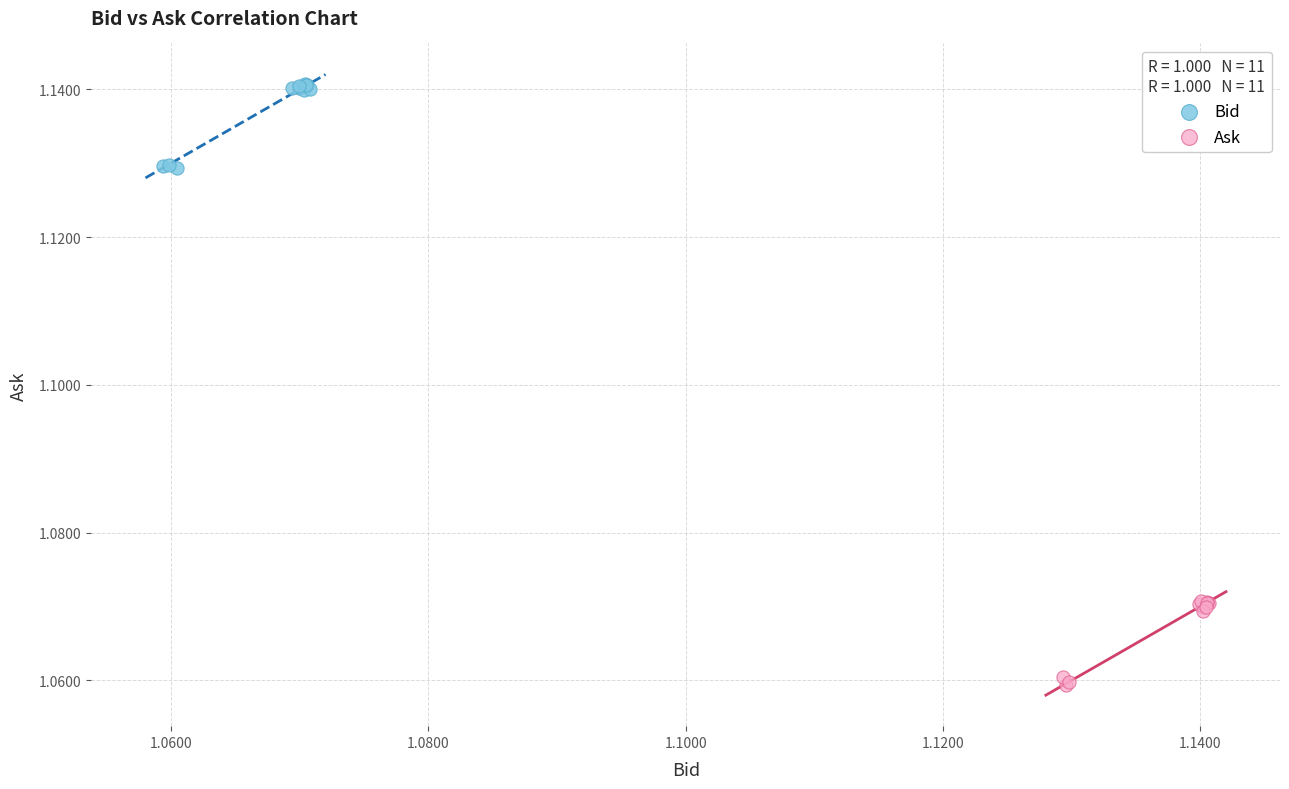

What are all the series names shown in the legend?

Bid, Ask